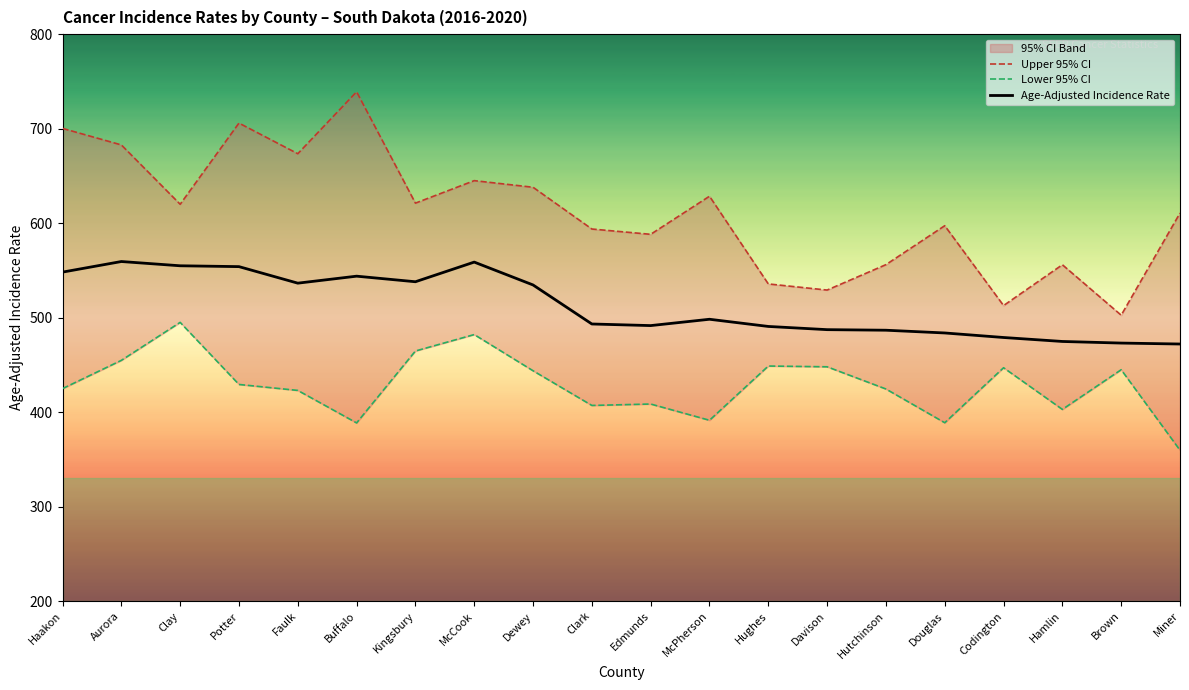

How many values in the Lower 95% CI series exceed 429?

10